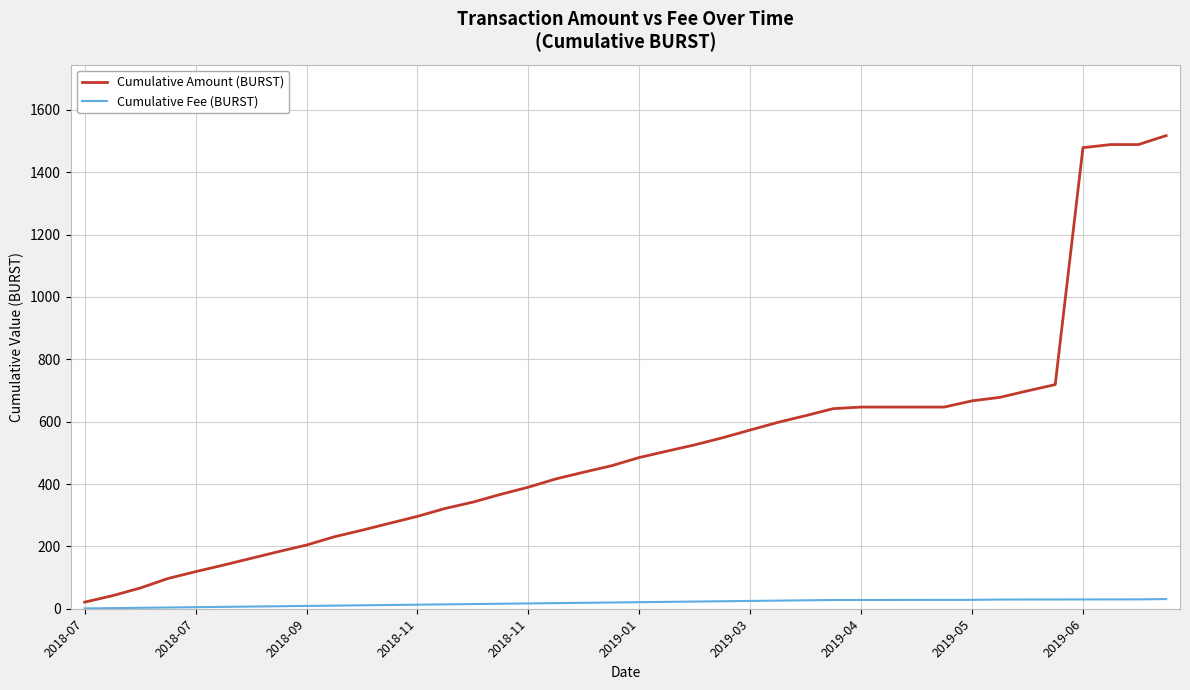

What is the difference between the maximum and minimum values in the Cumulative Amount (BURST) series?

1496.3